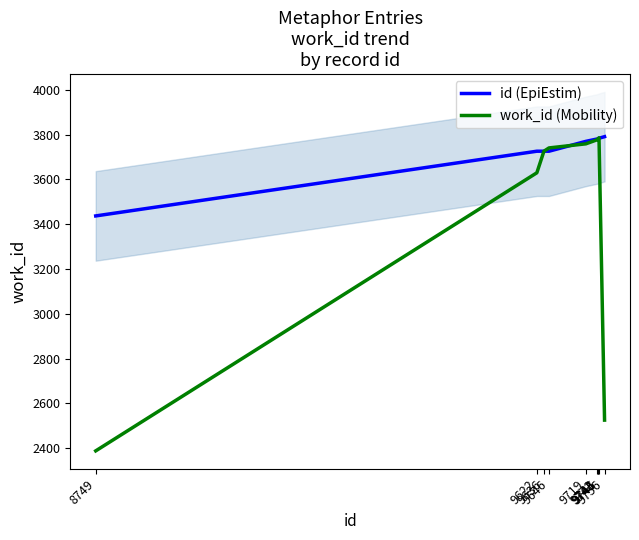

Is the value of work_id (Mobility) at 9744 greater than the value of id (EpiEstim) at 9744?

No